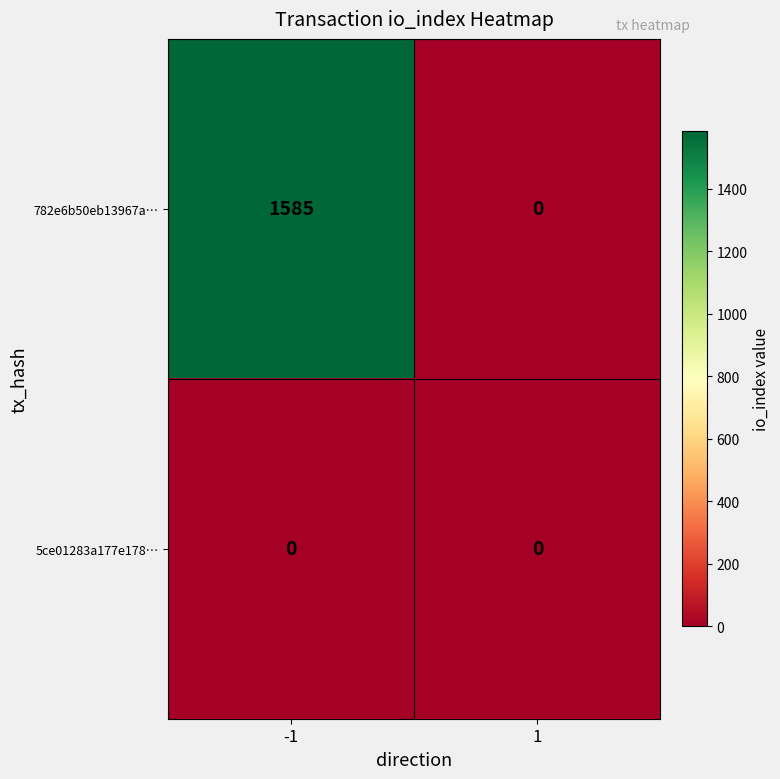

What is the highest value of the 782e6b50eb13967a… series?

1585